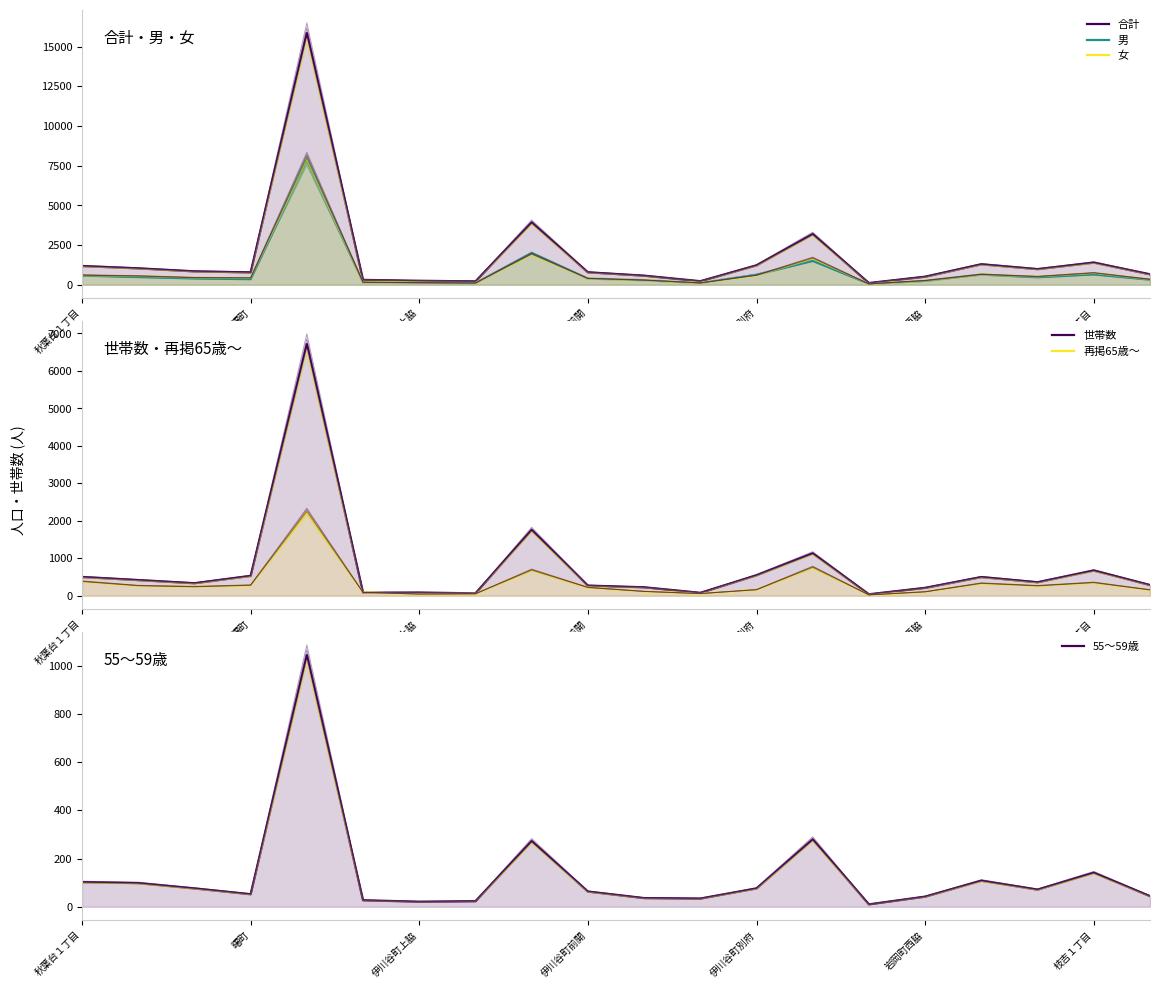

What is the sum of all 合計 values?

35279